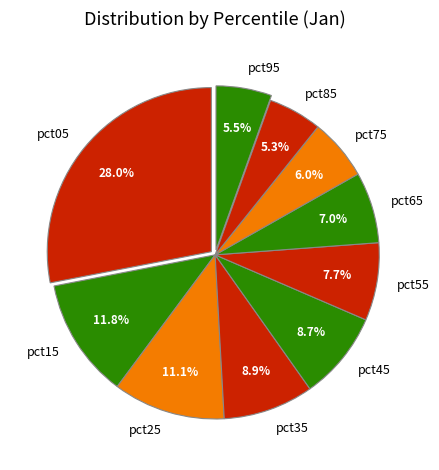

Between pct25 and pct05, which is larger?

pct05